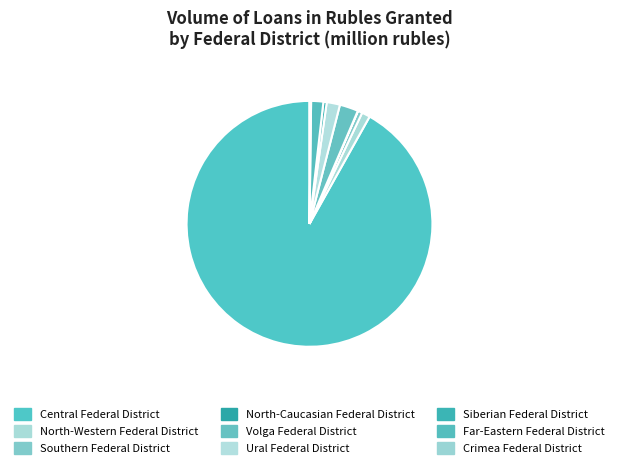

Is it true that Central Federal District is 92% of the pie?

True